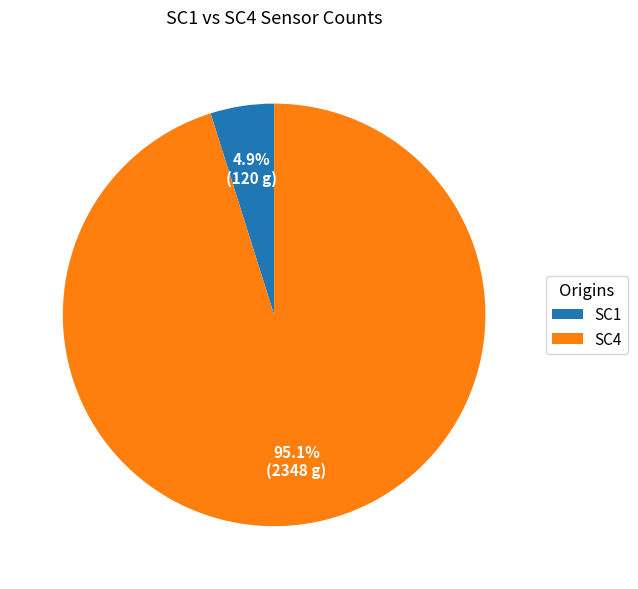

What portion of the pie excludes SC1?

95.1%